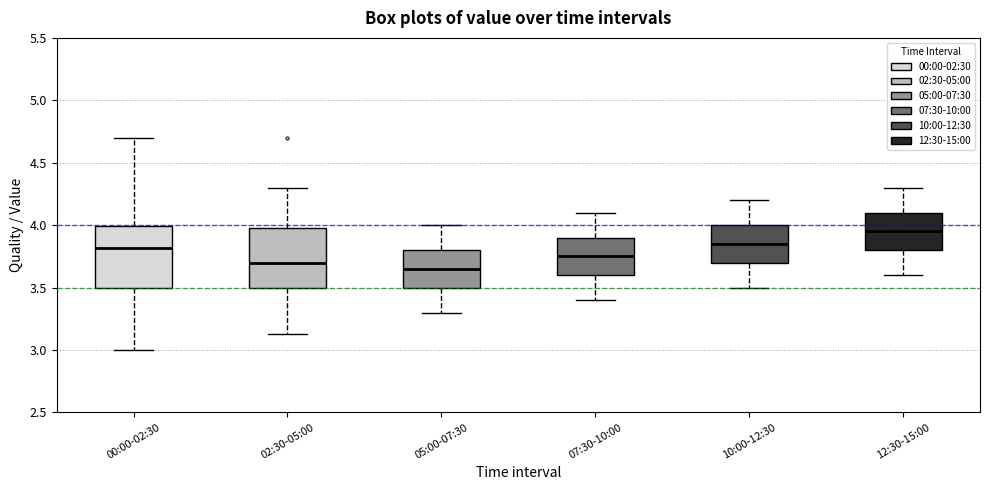

Where does the upper whisker of the box for 05:00-07:30 end on the y-axis? The values are not printed on the chart, so give them approximately, as read against the axis.

4.00